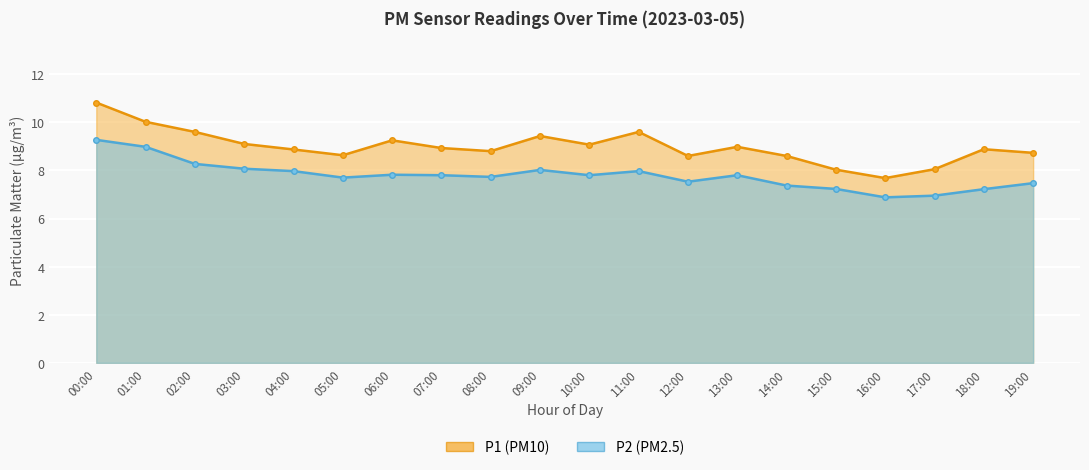

Where is P1 nearest to the value 9?

13:00